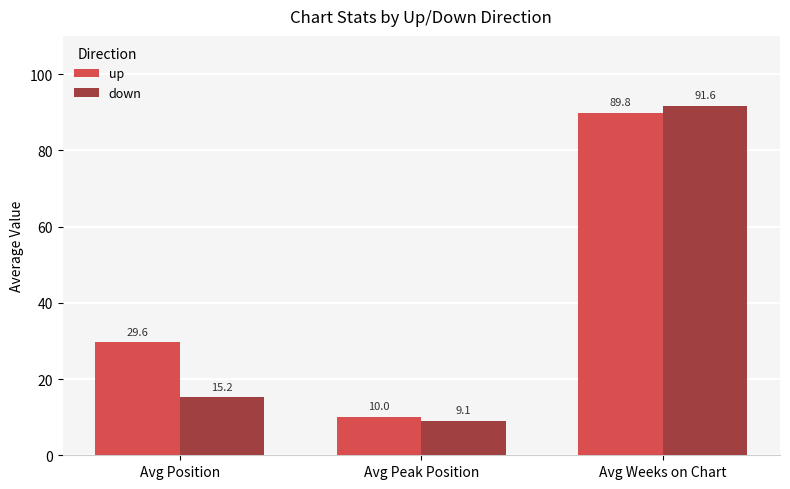

Which category has the highest value in the up series?

Avg Weeks on Chart